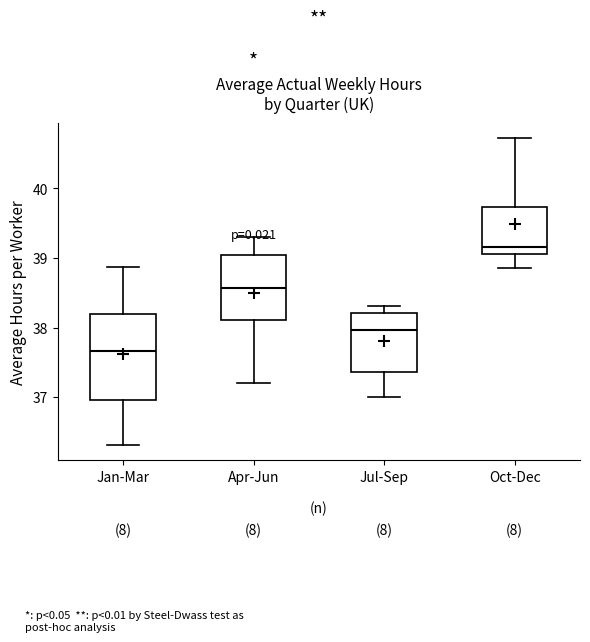

Reading left to right, transcribe this box plot: for each box, give where its median line is, the range the box spans, and where its two whiskers end, as read against the y-axis. The values are not printed on the chart, so give them approximately, as read against the axis.

Jan-Mar: median 37.7, box 37.0 to 38.2, whiskers 36.3 to 38.9
Apr-Jun: median 38.6, box 38.1 to 39.0, whiskers 37.2 to 39.3
Jul-Sep: median 38.0, box 37.4 to 38.2, whiskers 37.0 to 38.3
Oct-Dec: median 39.2, box 39.1 to 39.7, whiskers 38.9 to 40.7